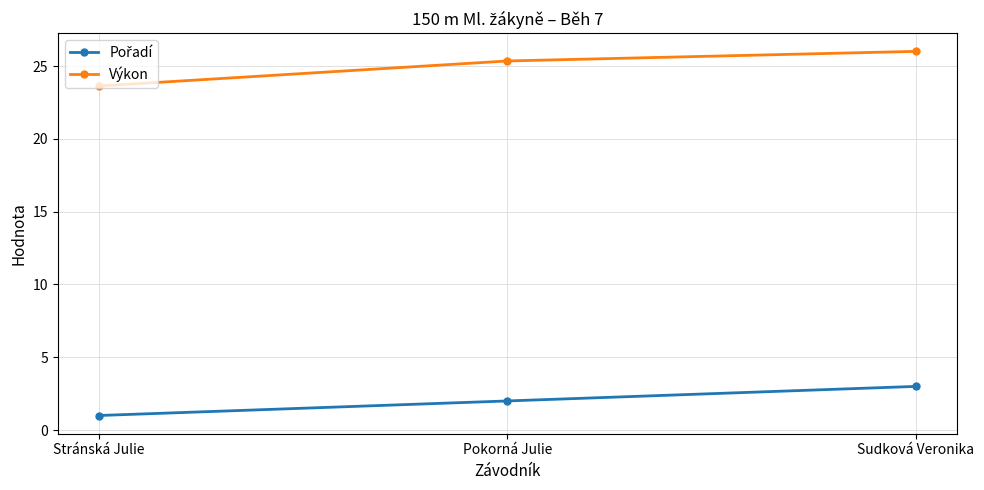

The Výkon series shows 10.6 at Stránská Julie. True or false?

False